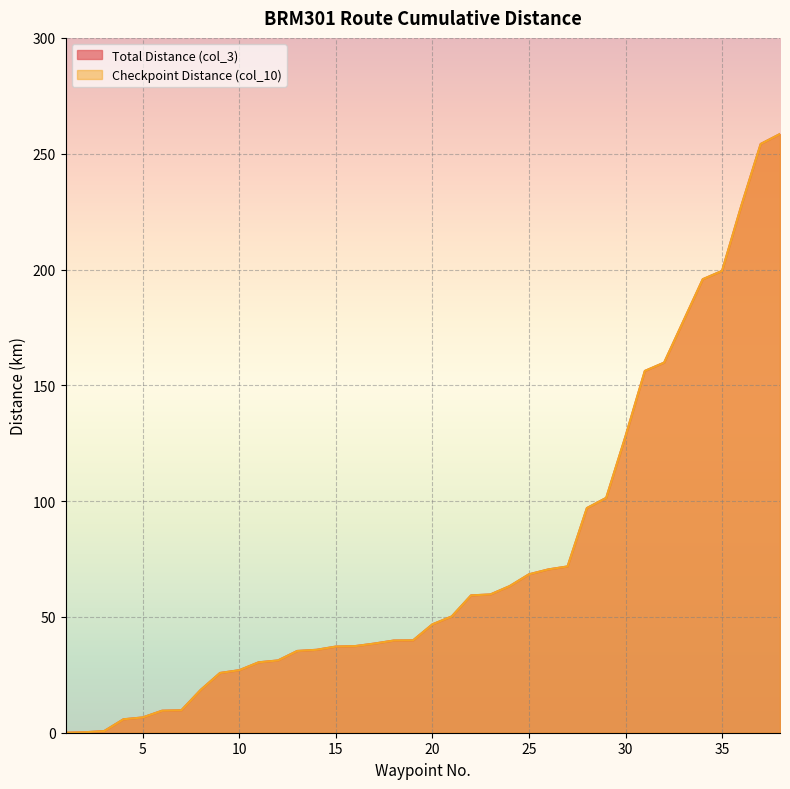

What is the total value across all series at 5?

13.2